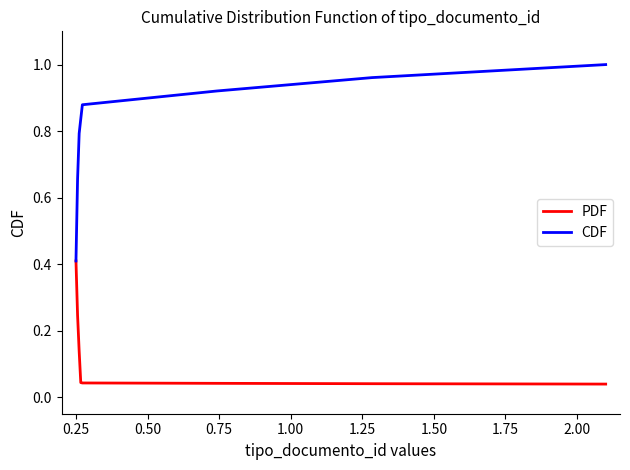

Which series has the largest range (max minus min)?

CDF